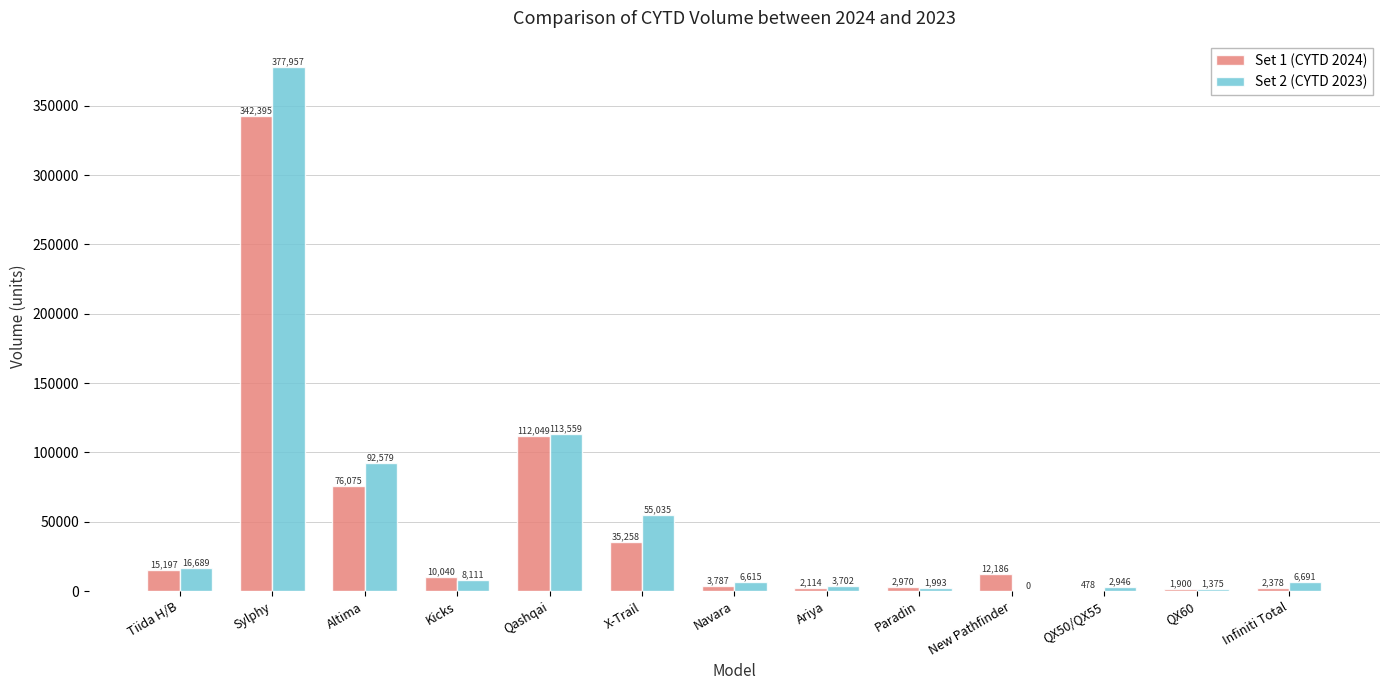

What are all the series names shown in the legend?

Set 1 (CYTD 2024), Set 2 (CYTD 2023)